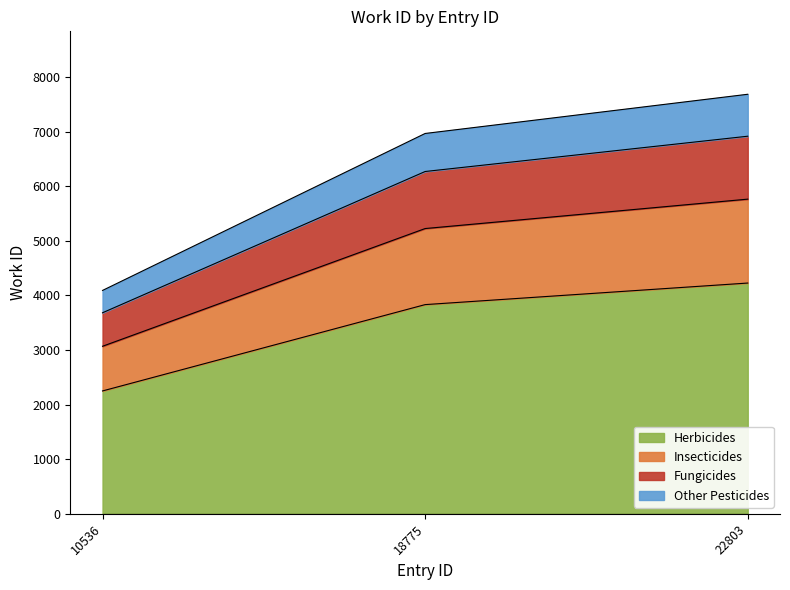

Does the chart have visible grid lines?

No